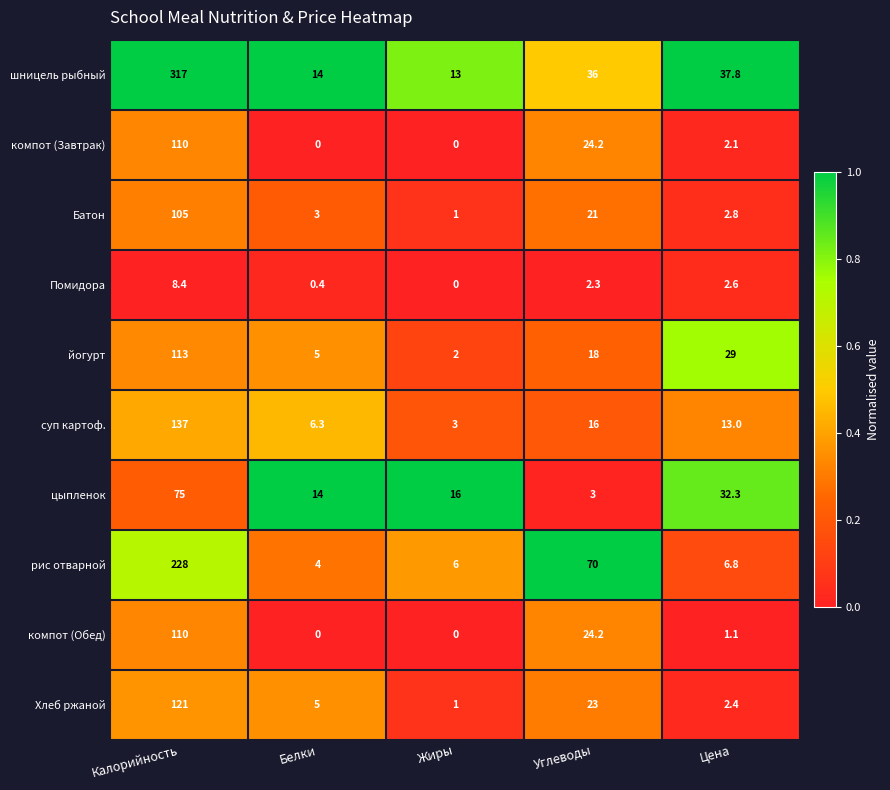

What is the difference between the maximum and minimum values in the компот (Завтрак) series?

110.0